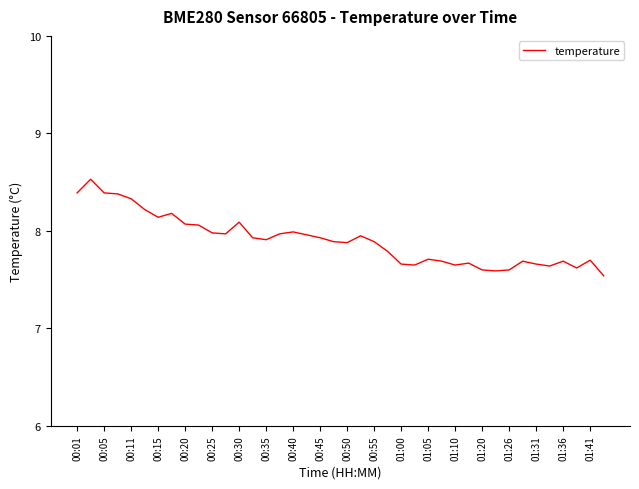

What is the maximum value shown in the chart?

8.5